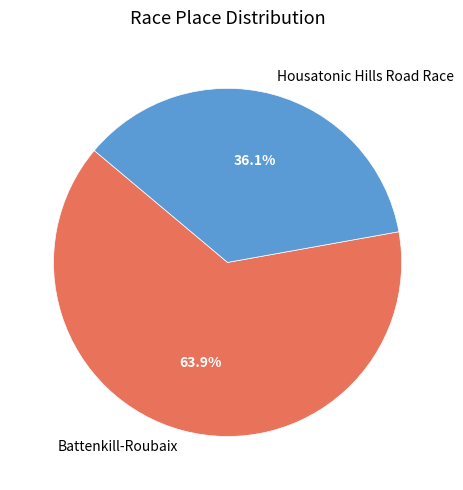

What percentage is the Housatonic Hills Road Race slice, to the nearest percent?

36%